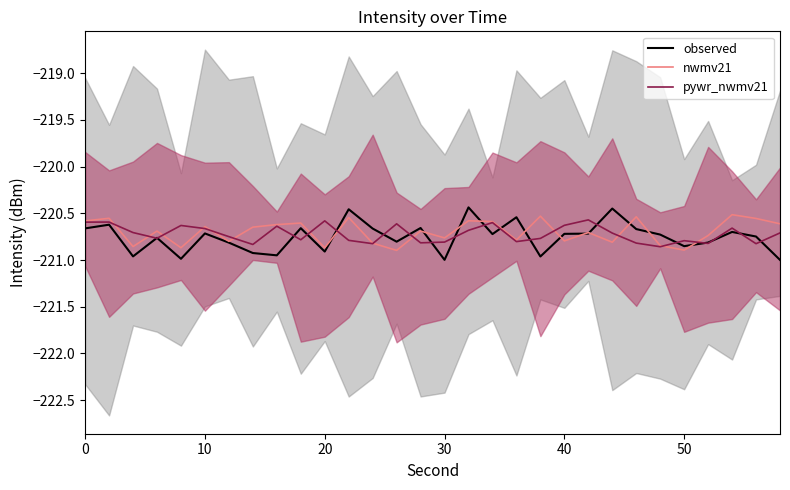

Rank the series by their maximum value, from lowest to highest.

pywr_nwmv21, nwmv21, observed